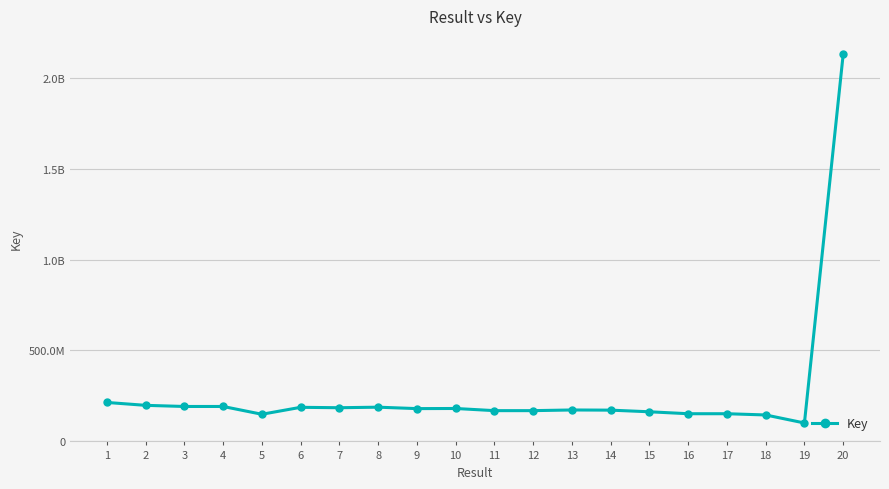

What is the change in value from 2 to 20?

+1934795596